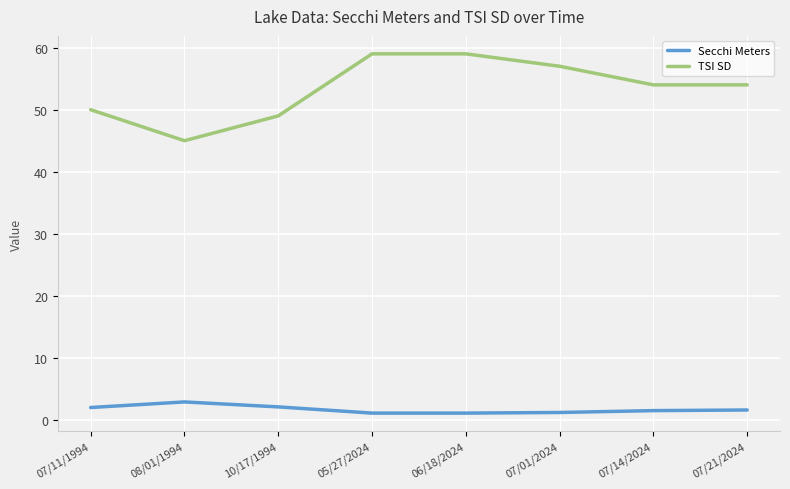

Which series has the largest total across all categories?

TSI SD